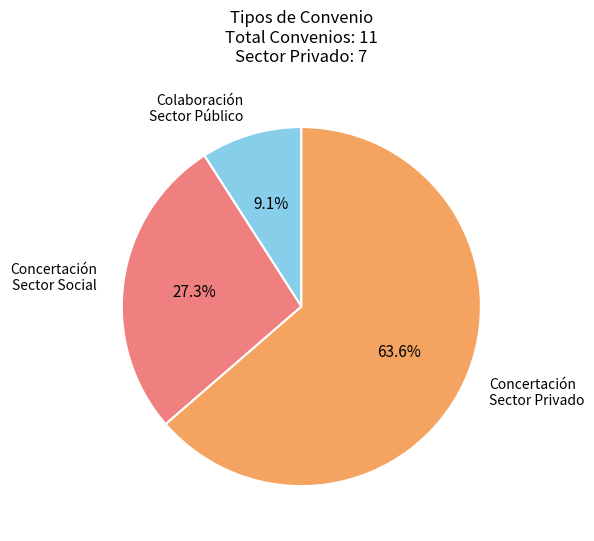

Which slice is the smallest?

Colaboración Sector Público